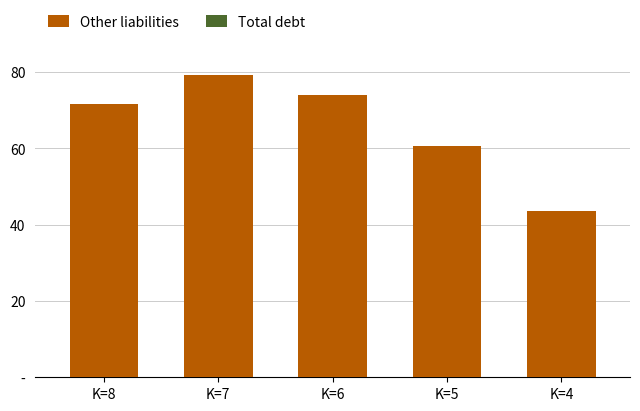

What is the value of the Other liabilities bar at the 2nd from the left?

79.1